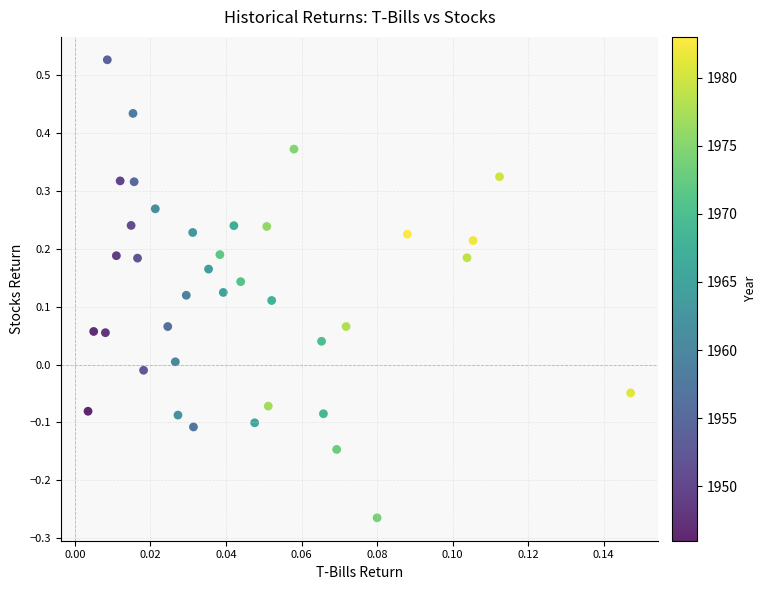

What is the range of Y values (max minus min)?

0.8